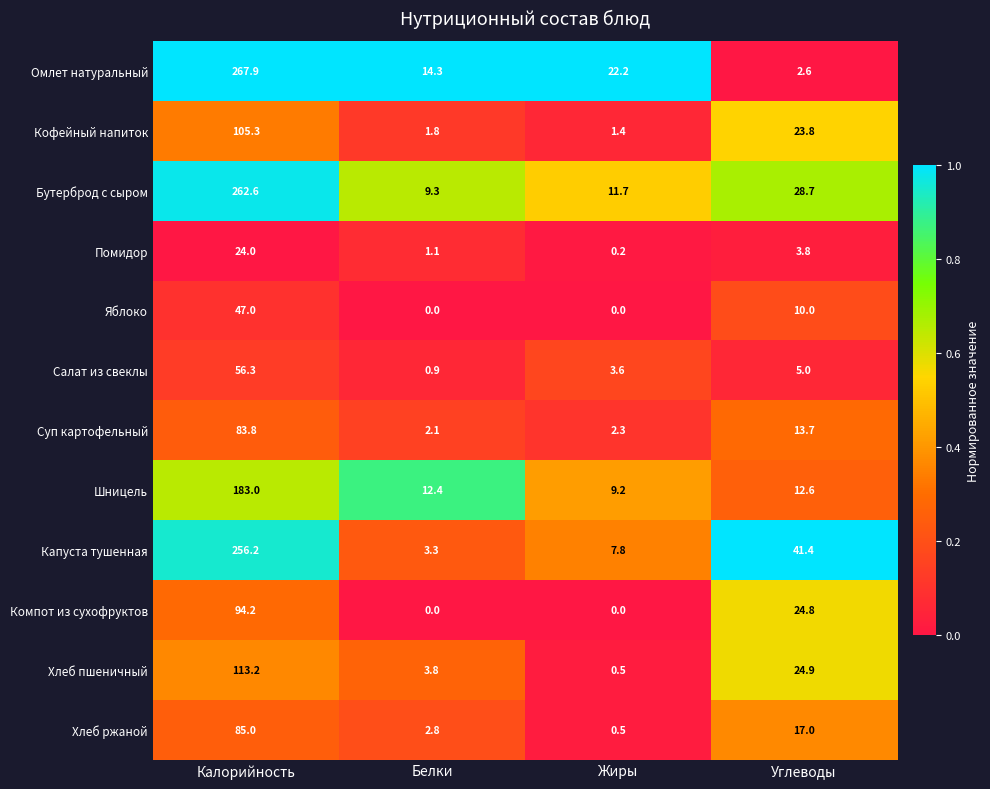

At which category is the sum across all series the highest?

Калорийность